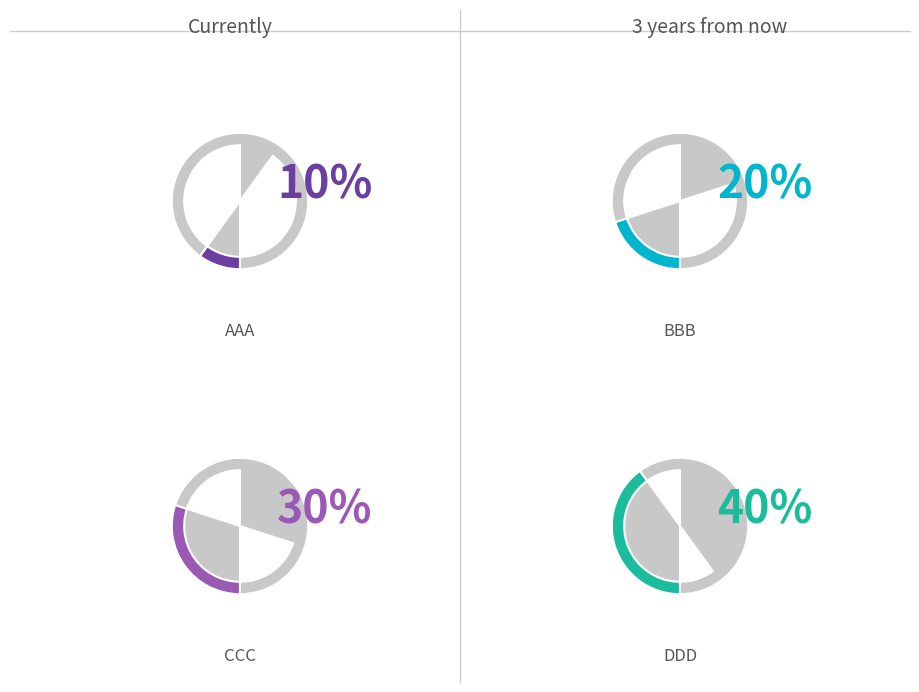

True or false: DDD accounts for 40% of the total.

True